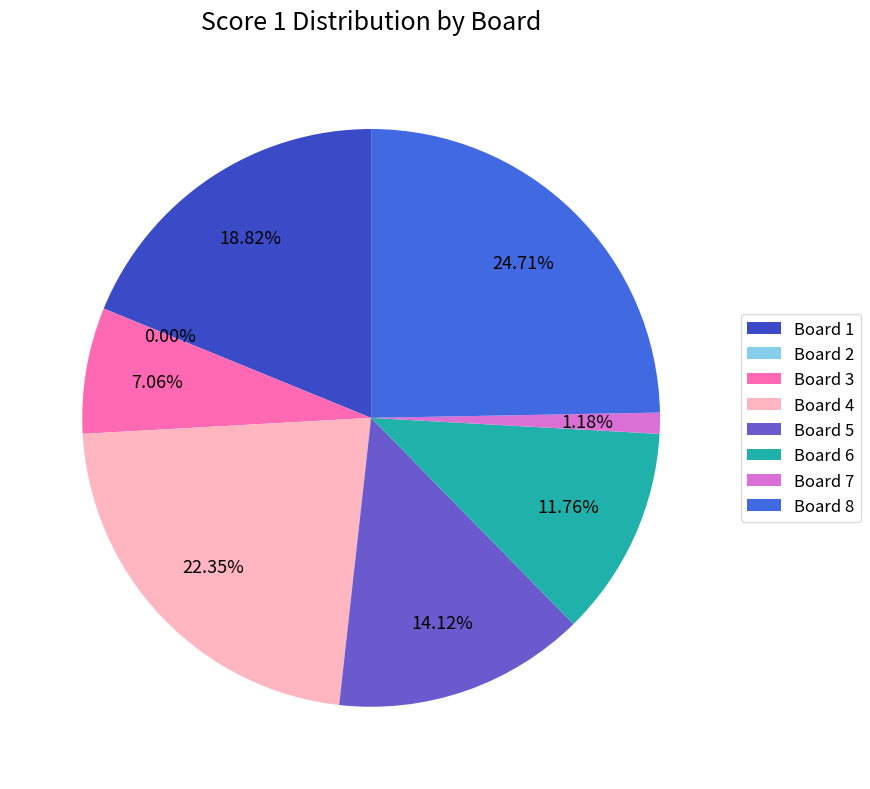

What percentage is the Board 8 slice, to the nearest percent?

25%